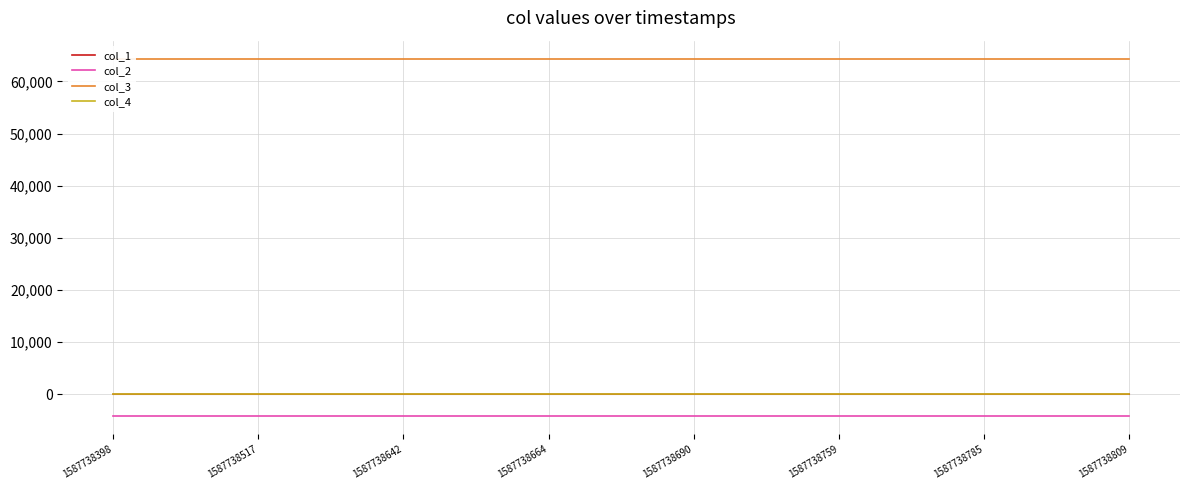

List the labels in order of col_4 value, largest first.

1587738398, 1587738517, 1587738642, 1587738664, 1587738690, 1587738759, 1587738785, 1587738809